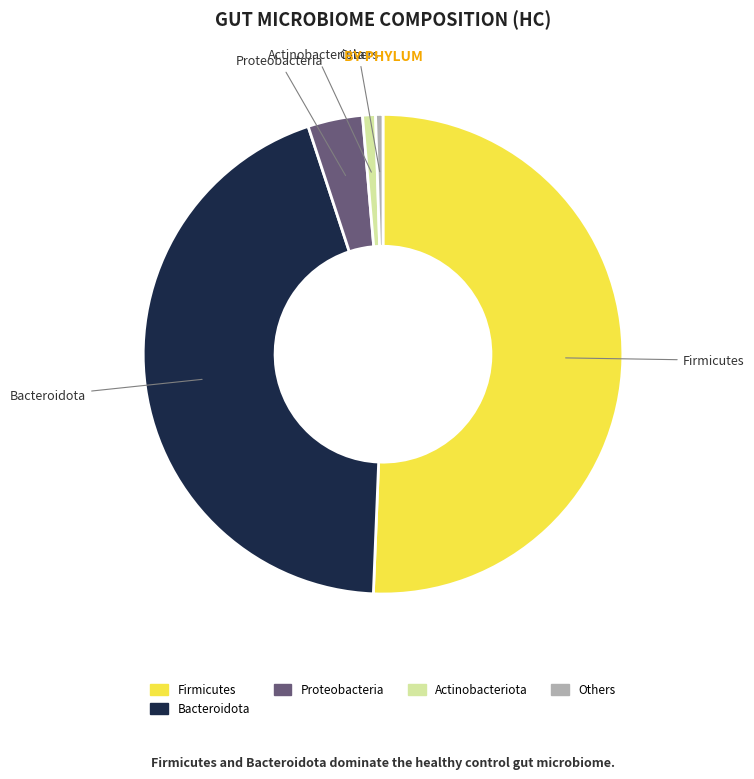

Combined, do Firmicutes and Bacteroidota account for over 50%?

Yes